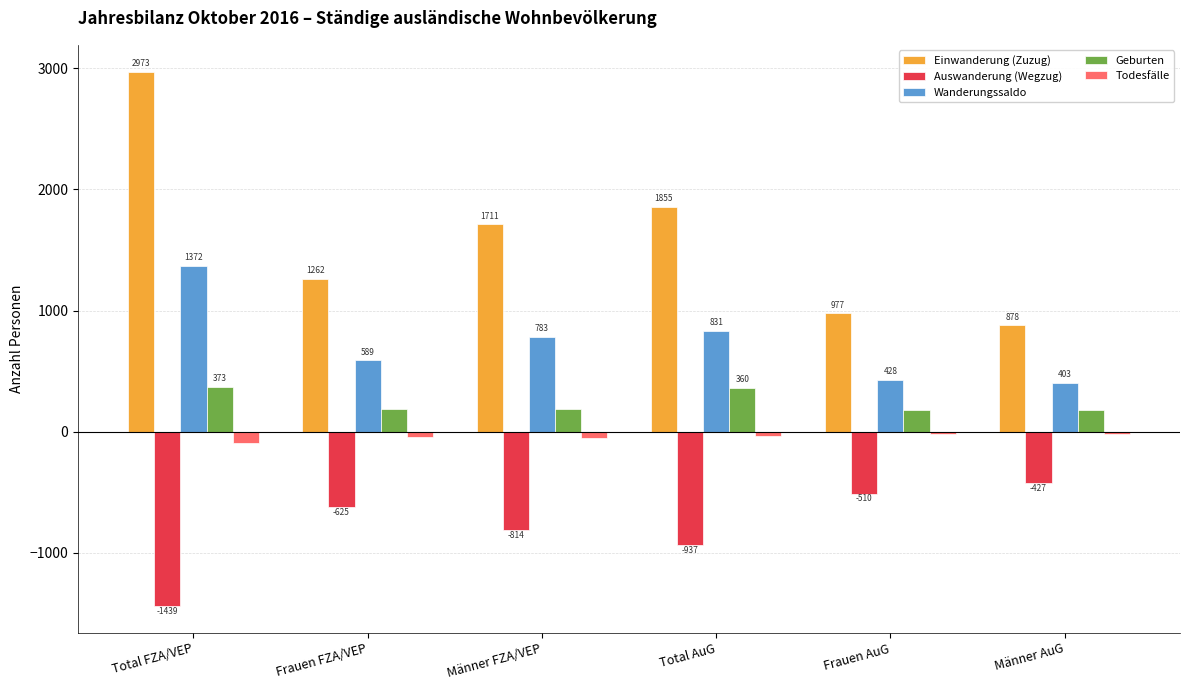

Reading right to left, what are all the values shown in this chart?

Einwanderung (Zuzug): Männer AuG=878	Frauen AuG=977	Total AuG=1855	Männer FZA/VEP=1711	Frauen FZA/VEP=1262	Total FZA/VEP=2973
Auswanderung (Wegzug): Männer AuG=-427	Frauen AuG=-510	Total AuG=-937	Männer FZA/VEP=-814	Frauen FZA/VEP=-625	Total FZA/VEP=-1439
Wanderungssaldo: Männer AuG=403	Frauen AuG=428	Total AuG=831	Männer FZA/VEP=783	Frauen FZA/VEP=589	Total FZA/VEP=1372
Geburten: Männer AuG=182	Frauen AuG=178	Total AuG=360	Männer FZA/VEP=188	Frauen FZA/VEP=185	Total FZA/VEP=373
Todesfälle: Männer AuG=-17	Frauen AuG=-21	Total AuG=-38	Männer FZA/VEP=-55	Frauen FZA/VEP=-41	Total FZA/VEP=-96